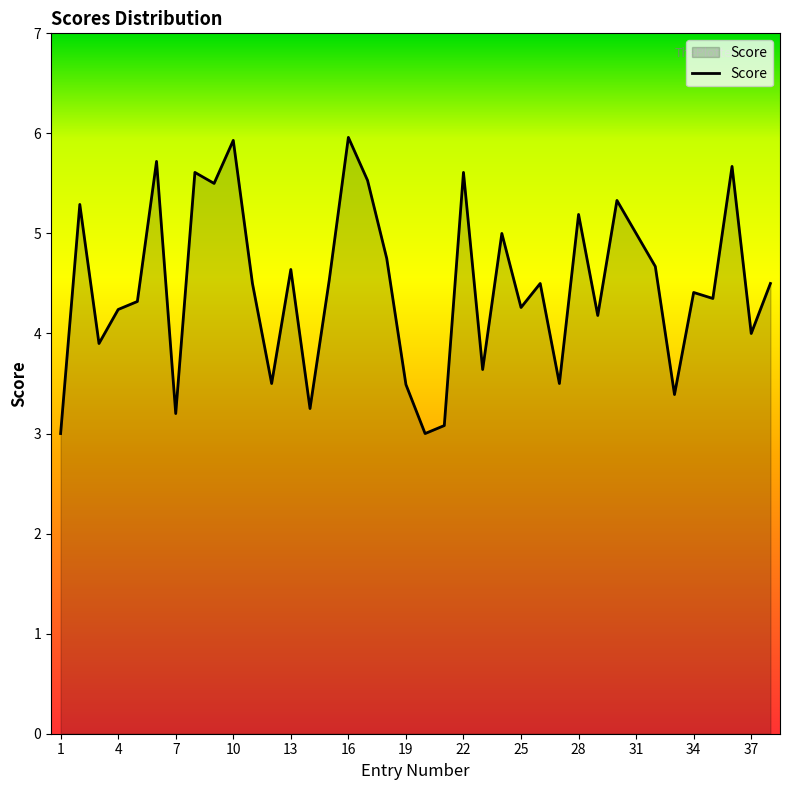

True or false: there are more than 1 points higher than both neighbors.

True